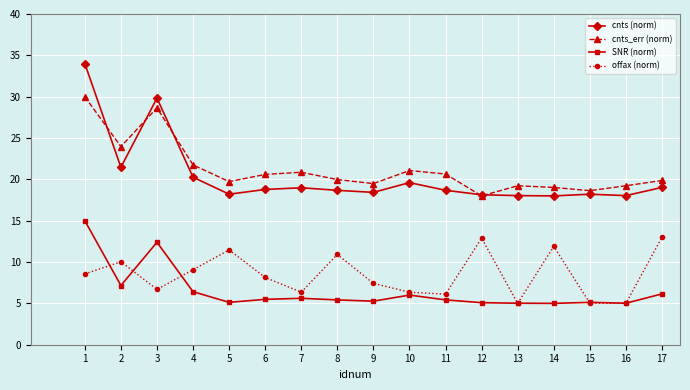

The SNR (norm) series shows 10.4 at 17. True or false?

False